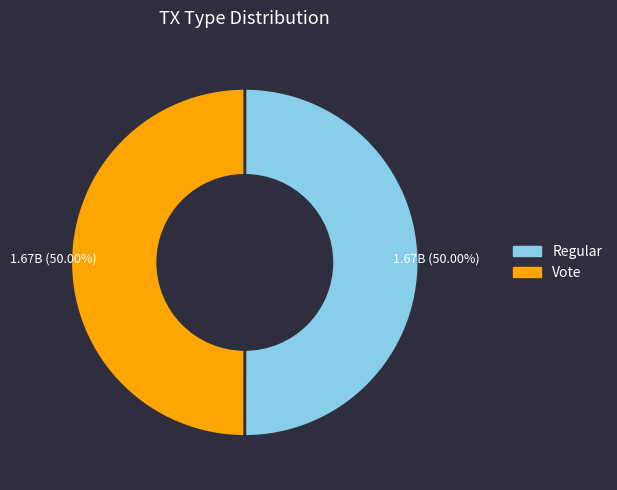

How many slices are in this pie chart?

2